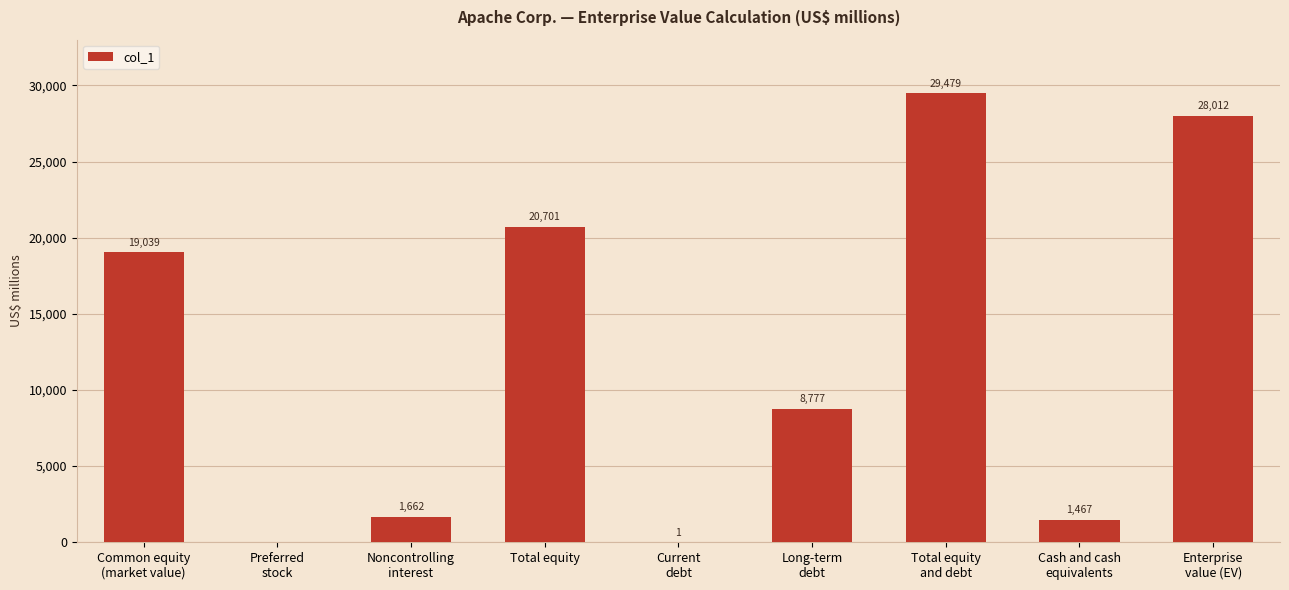

What is the sum of the values at Total equity
and debt and Preferred
stock?

29479